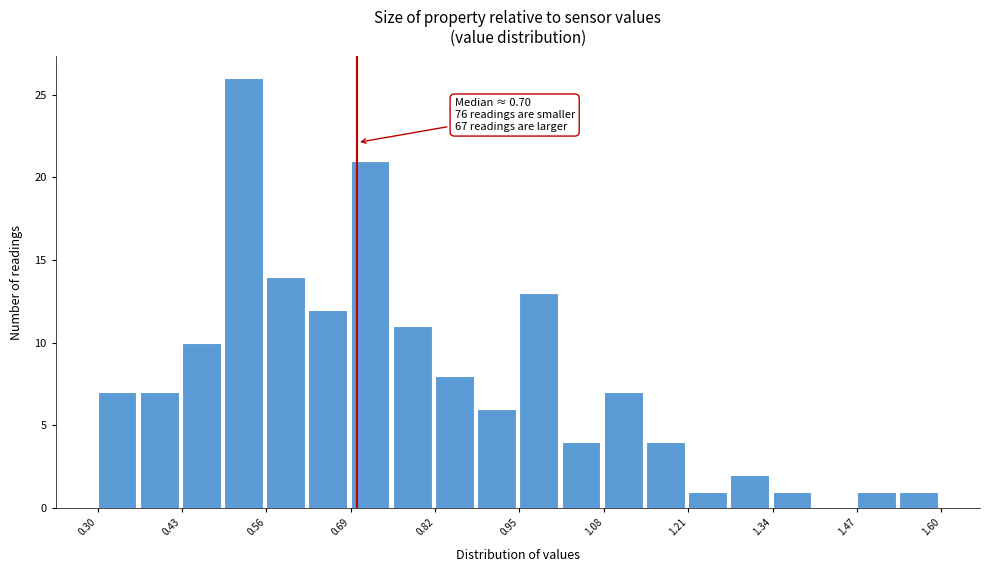

Around what value on the x-axis is the tallest bar? Give the approximate position of its centre, as read against the axis.

0.52